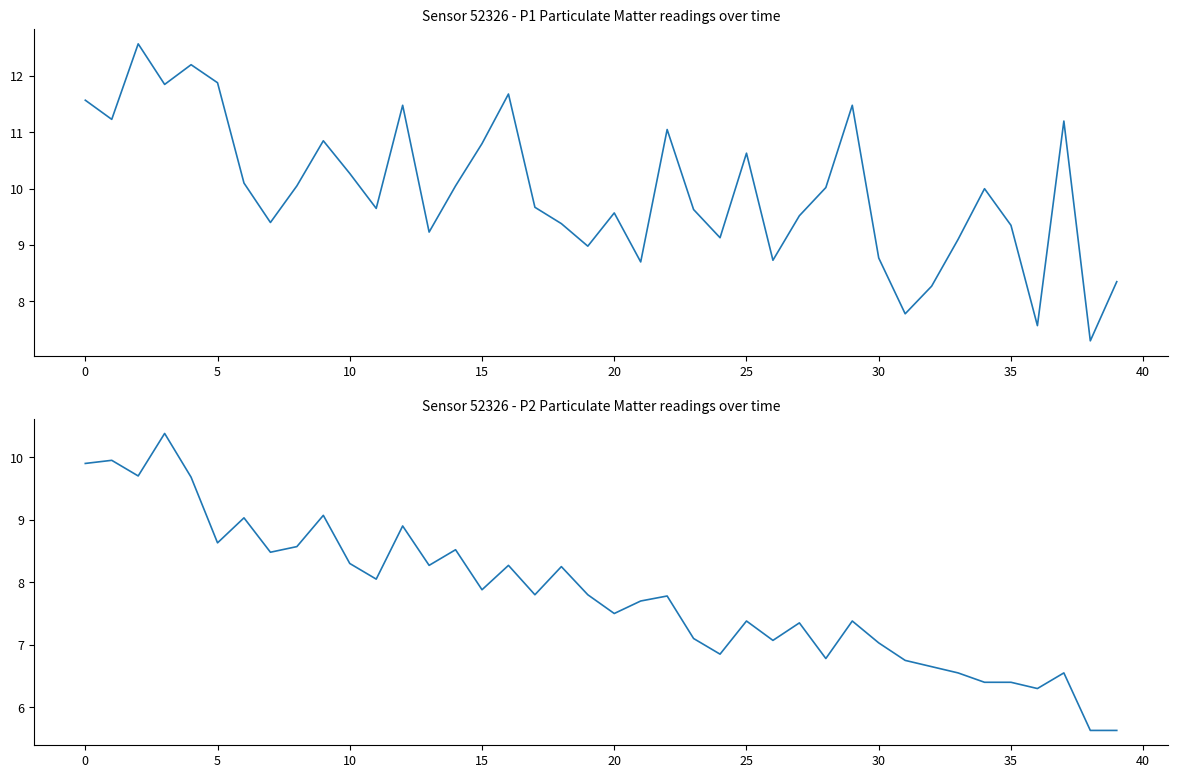

List the series in order of their overall mean, highest first.

P1 (PM10), P2 (PM2.5)